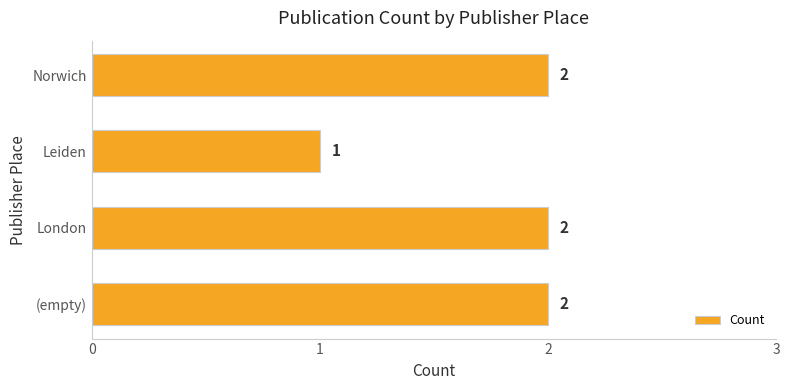

True or false: the data shows 2 at Norwich.

True